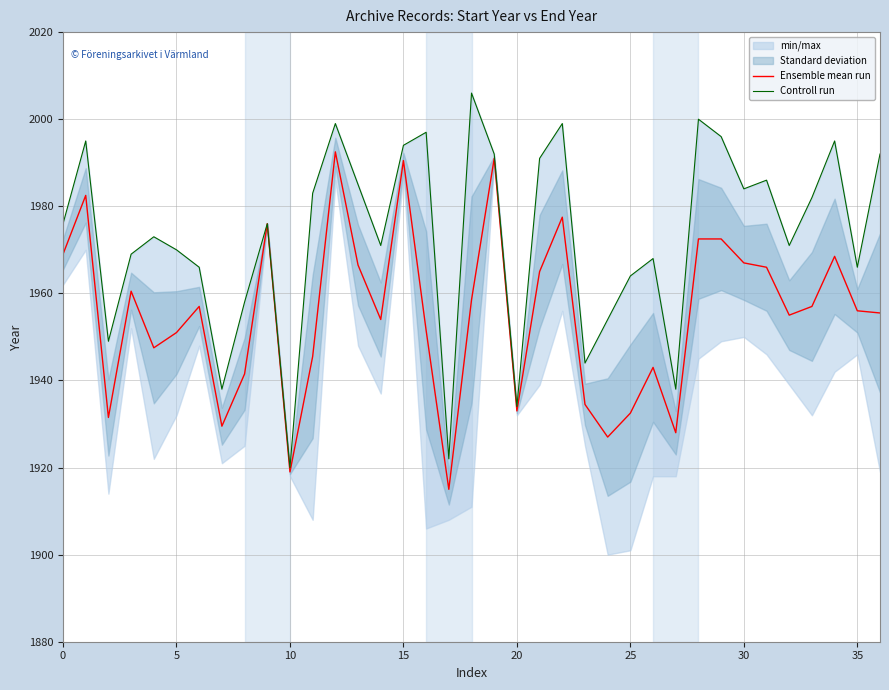

At which category is the sum across all series the highest?

12